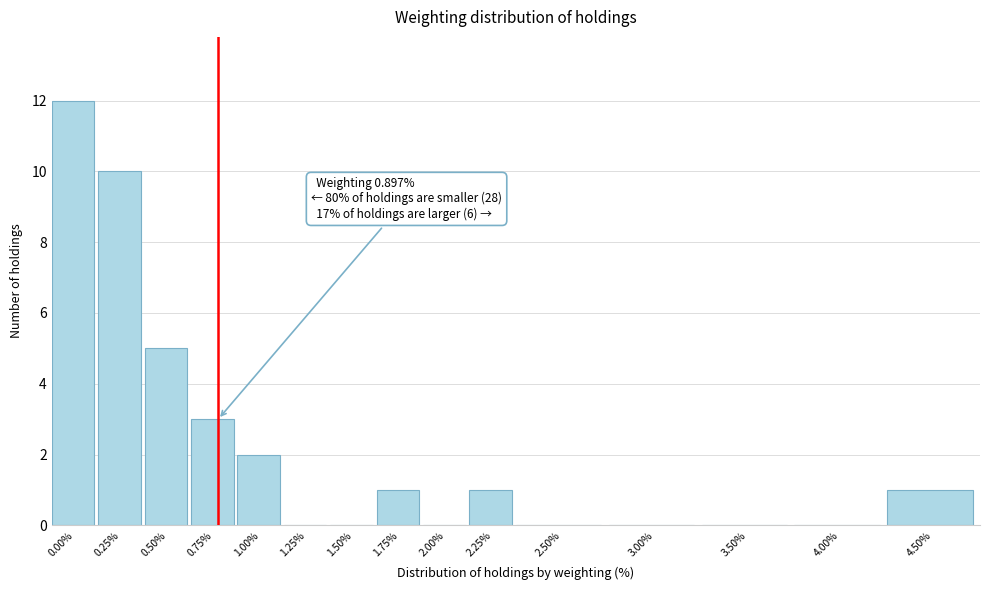

Reading left to right, extract all data points from this chart.

0.00%=12	0.25%=10	0.50%=5	0.75%=3	1.00%=2	1.25%=0	1.50%=0	1.75%=1	2.00%=0	2.25%=1	2.50%=0	3.00%=0	3.50%=0	4.00%=0	4.50%=1